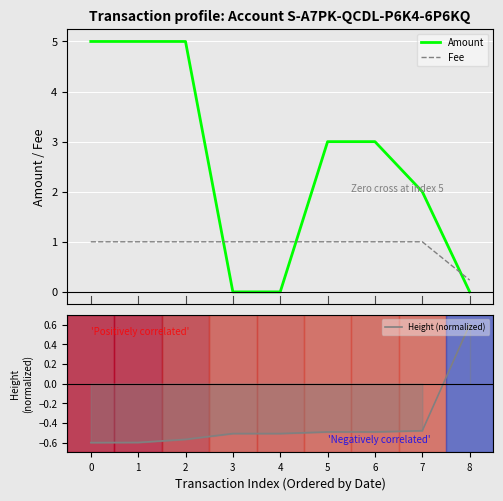

After their last crossing, which series has the higher values: Fee or Height (normalized)?

Height (normalized)